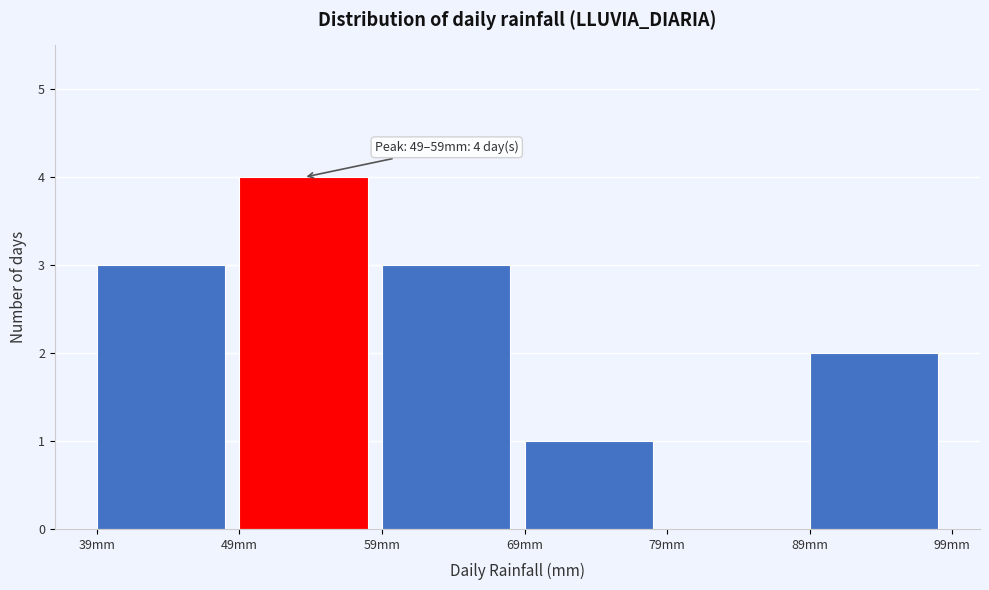

Over which range of the x-axis is the bar tallest?

49 to 59